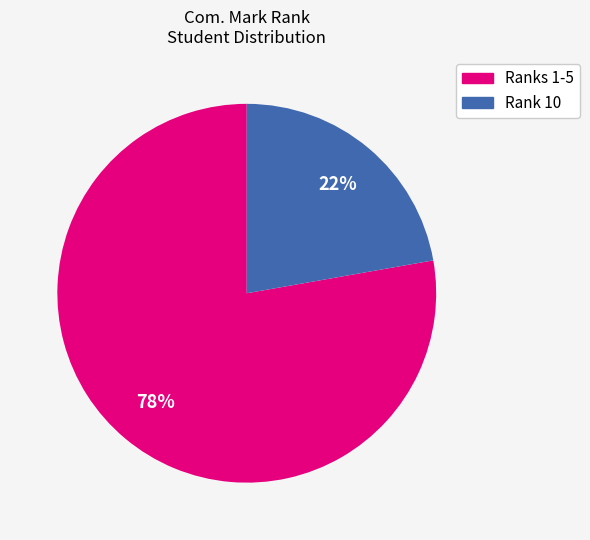

To the nearest percent, what is the average slice percentage?

50%